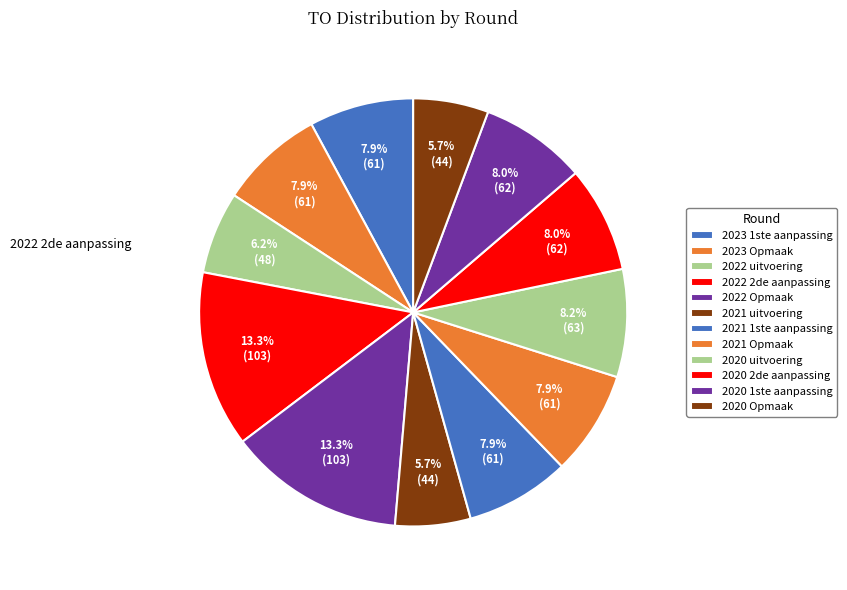

Does any single category account for the majority?

No